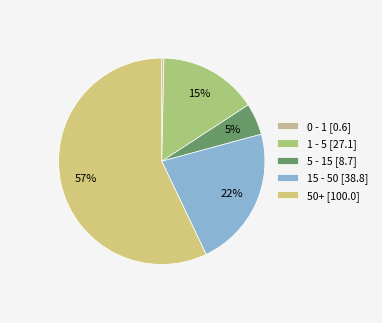

To the nearest percent, what is the average slice percentage?

20%